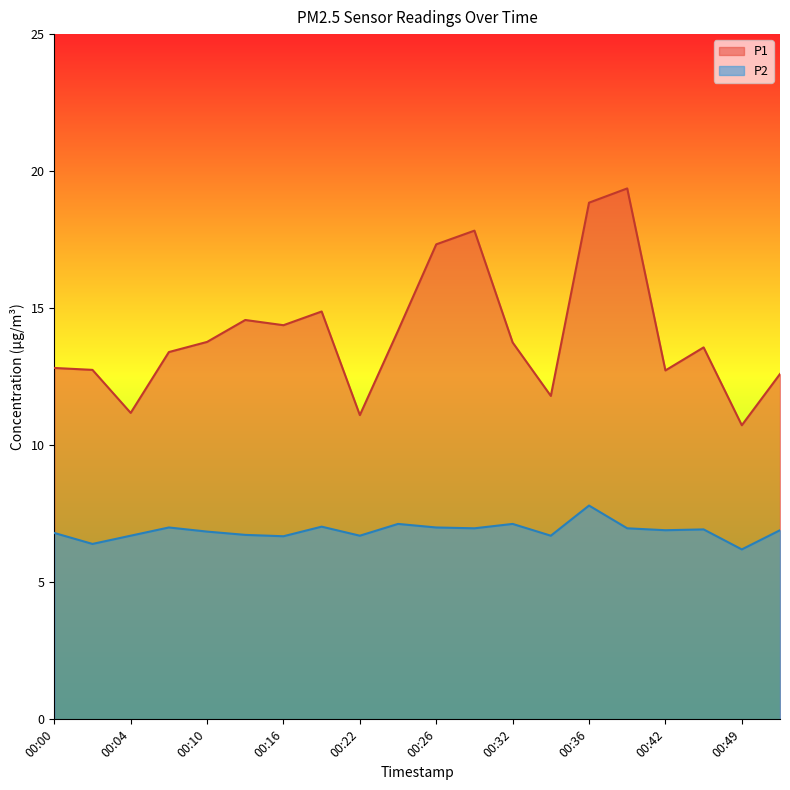

At how many categories does at least one series exceed 11?

19